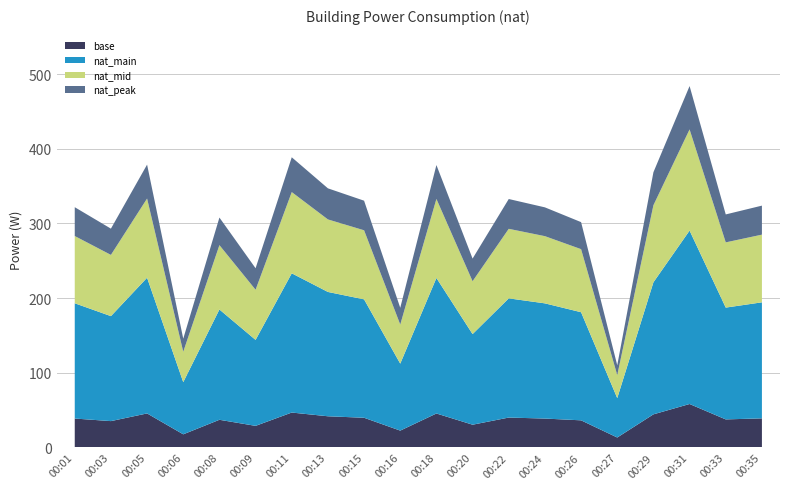

Reading left to right, what are all the values shown in this chart?

00:01=321.6	00:03=292.9	00:05=378.7	00:06=145.6	00:08=307.8	00:09=239.9	00:11=388.5	00:13=346.9	00:15=330.4	00:16=186.9	00:18=378.1	00:20=252.8	00:22=332.6	00:24=321.4	00:26=301.6	00:27=109.9	00:29=368.4	00:31=483.9	00:33=312.0	00:35=323.7